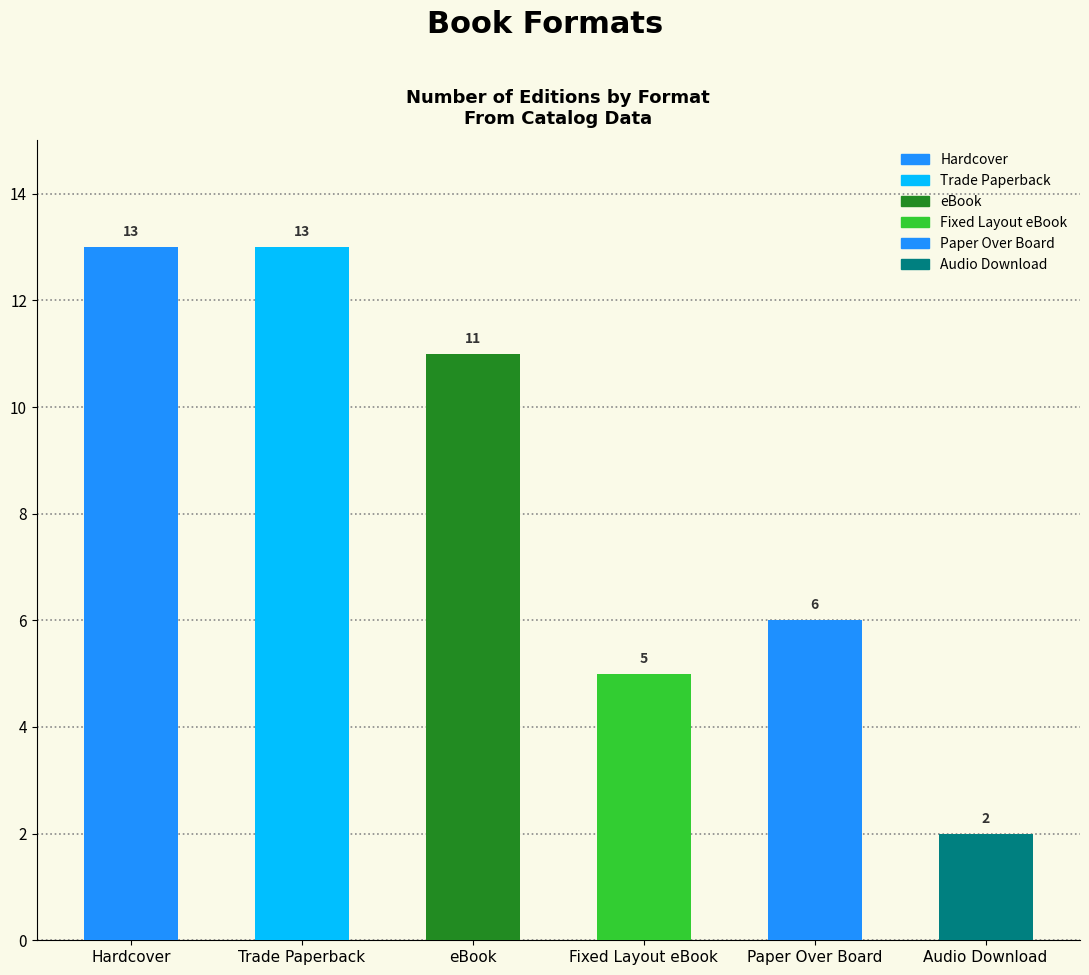

Which has a higher value, Trade Paperback or Audio Download?

Trade Paperback